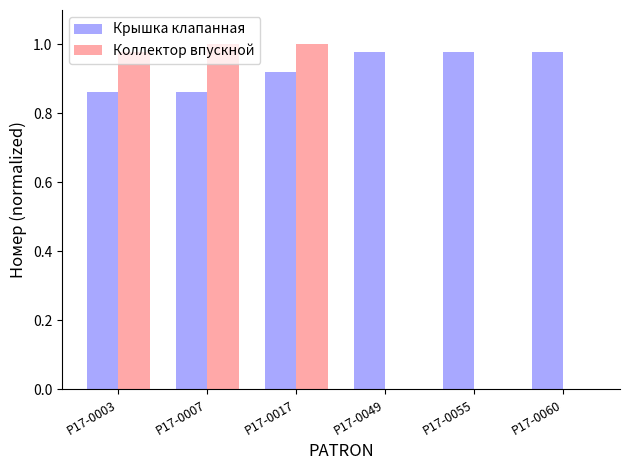

What is the sum of the Коллектор впускной values at P17-0007 and P17-0003?

2.0